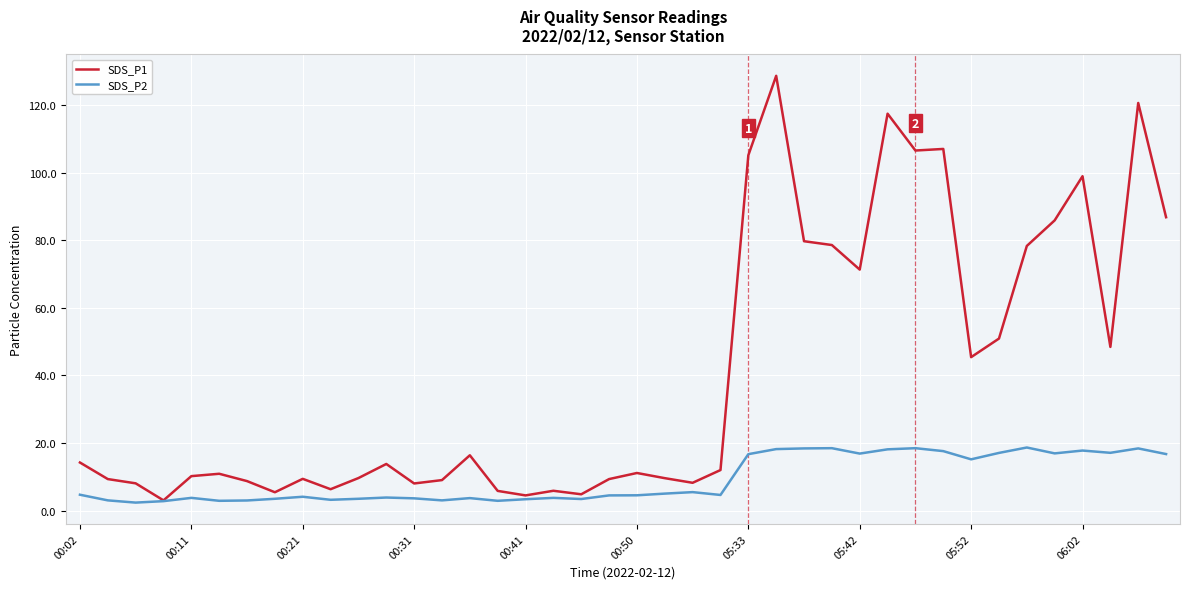

Which series has the widest spread of values?

SDS_P1